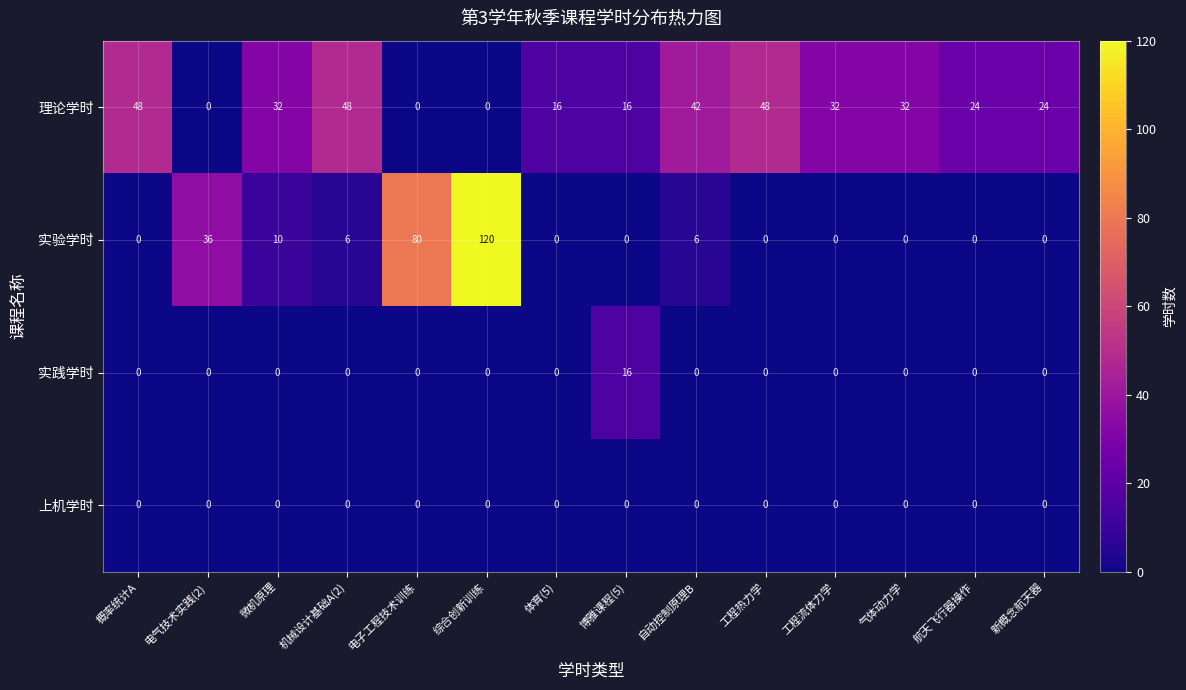

Between 工程热力学 and 气体动力学, which series saw the biggest shift?

理论学时